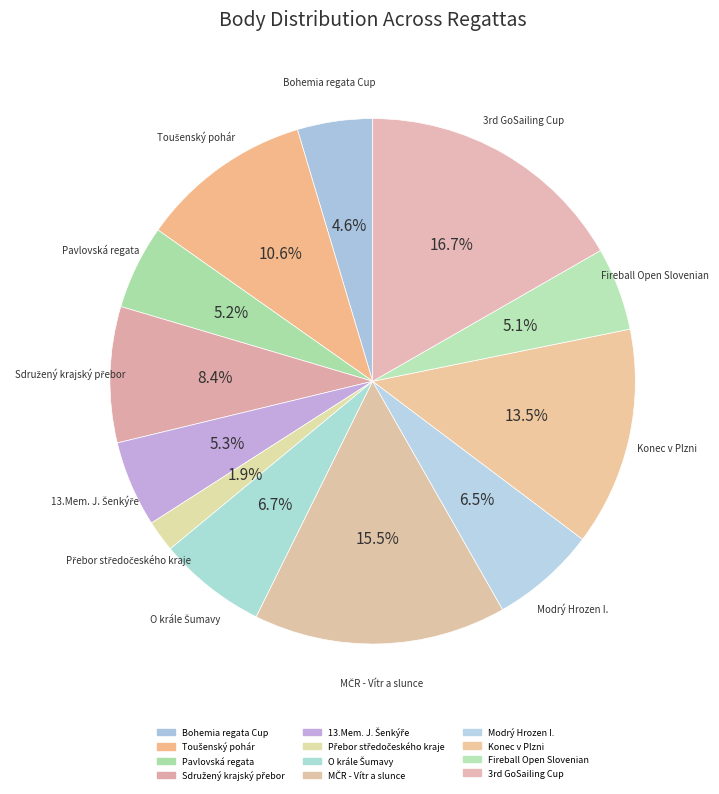

How many slices are in this pie chart?

12